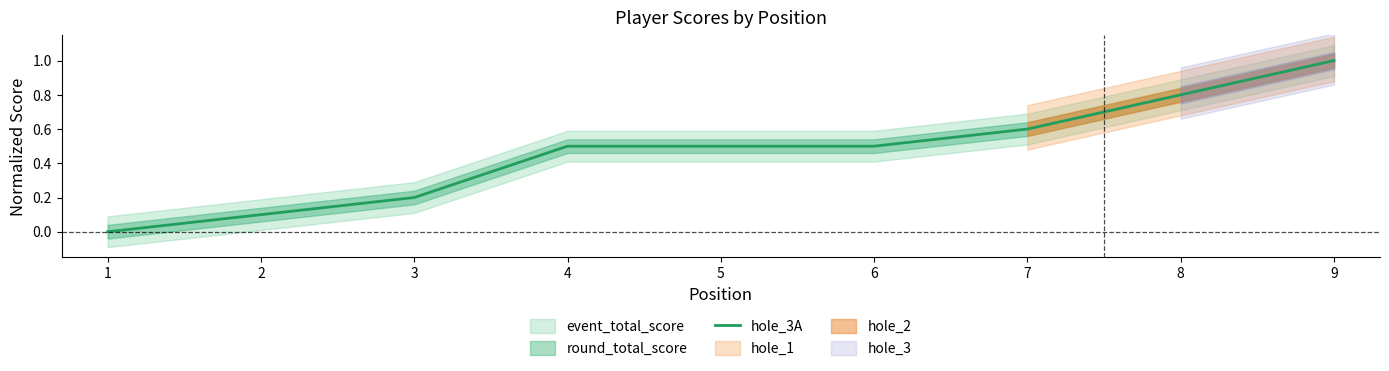

What is the sum of all values?

4.2